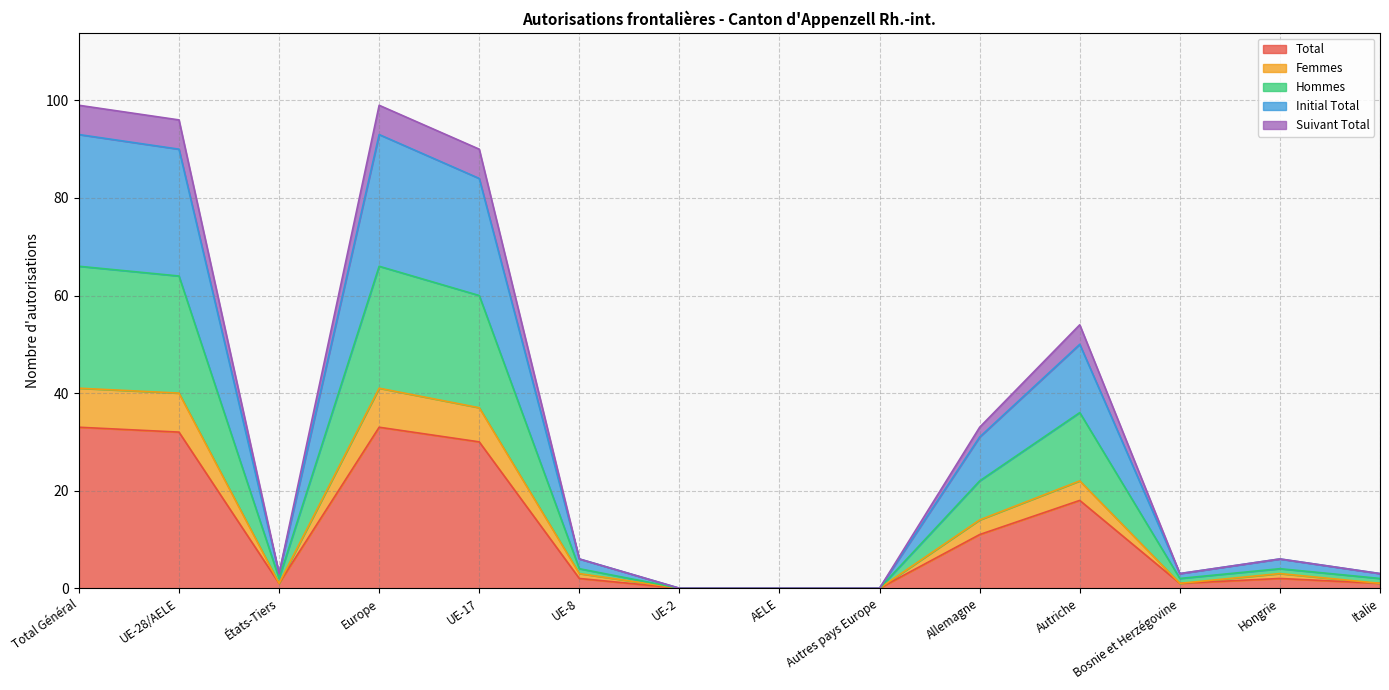

Is the value of Hommes at UE-8 greater than the value of Femmes at Italie?

Yes